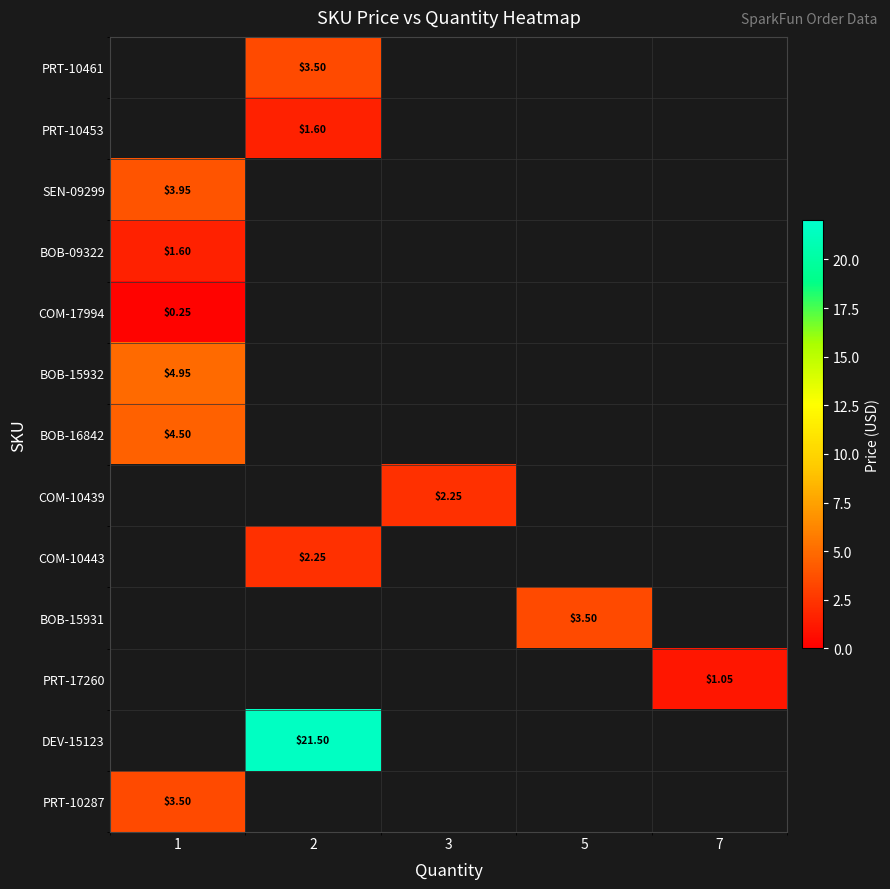

Is the value of DEV-15123 at 2 greater than the value of BOB-15931 at 5?

Yes